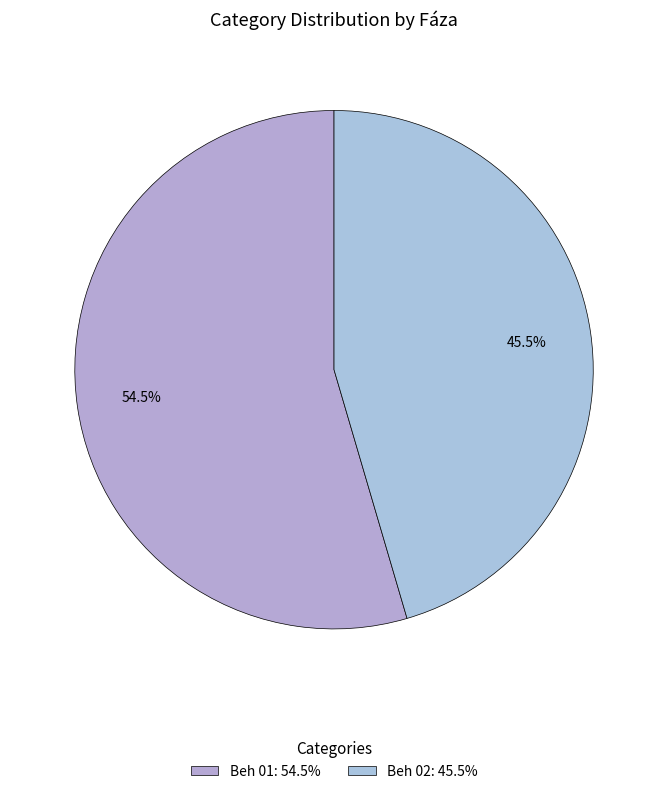

Does any single category account for the majority?

Yes